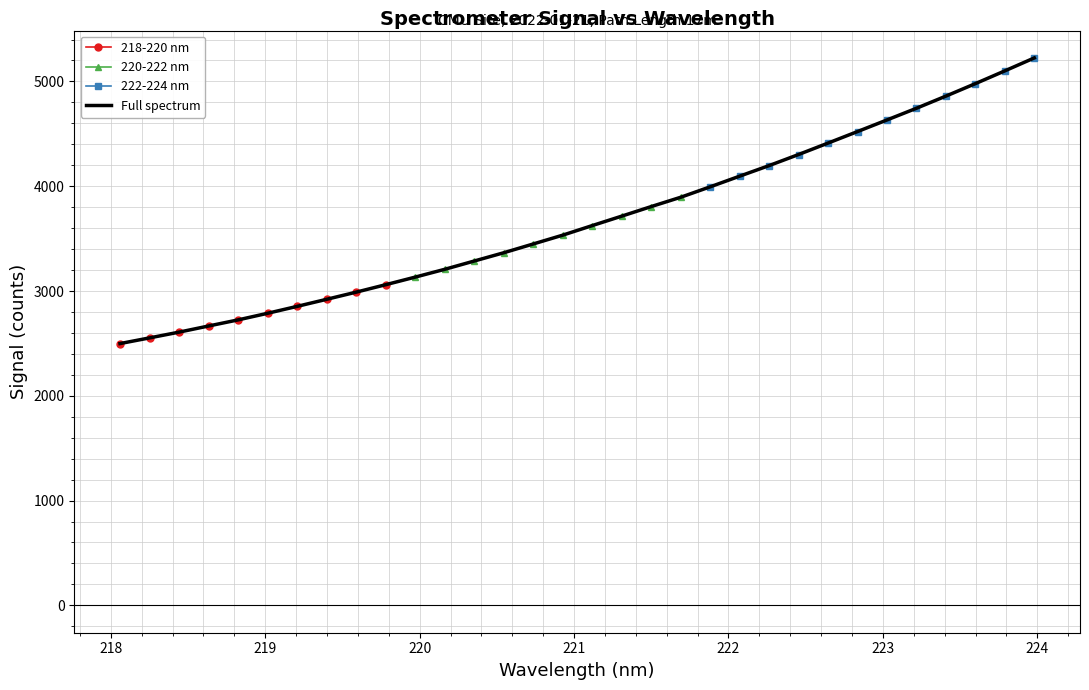

What is the value of the 218-220 nm point at the 2nd from the left?

2552.5